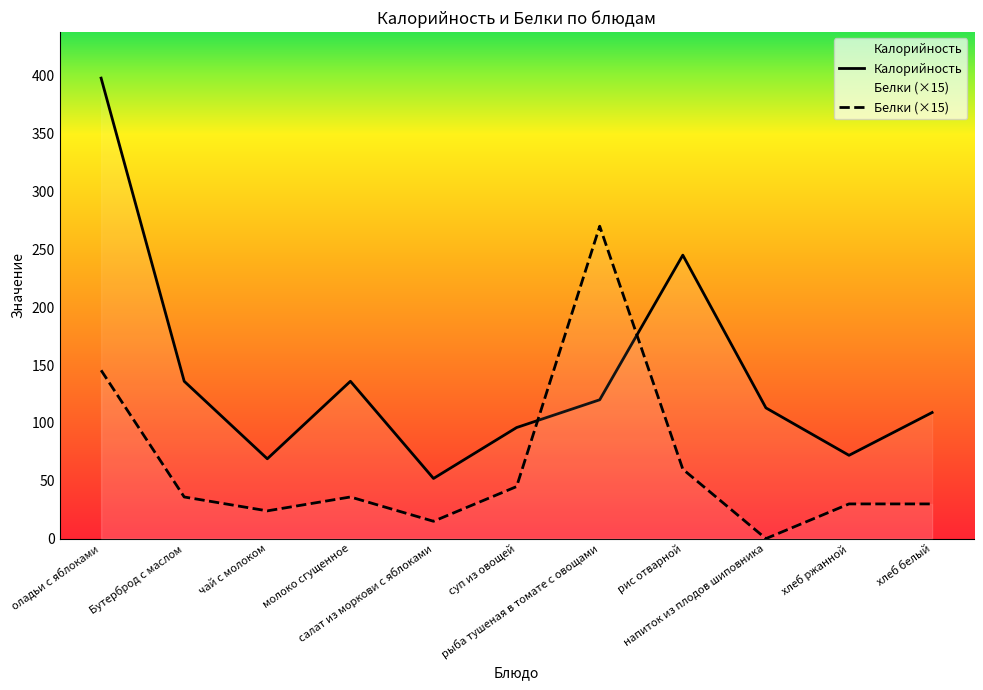

True or false: Калорийность has more than 1 points higher than both neighbors.

True